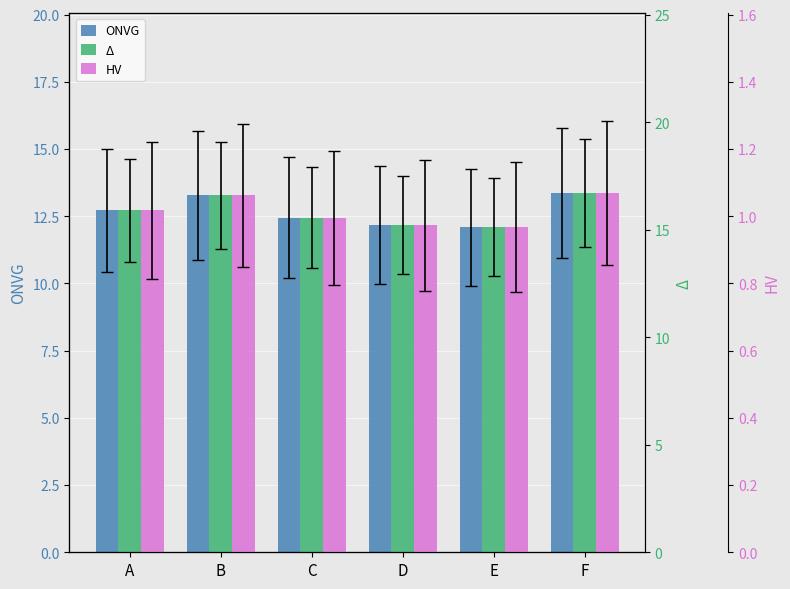

The value of HV at D is 1.6. True or false?

False